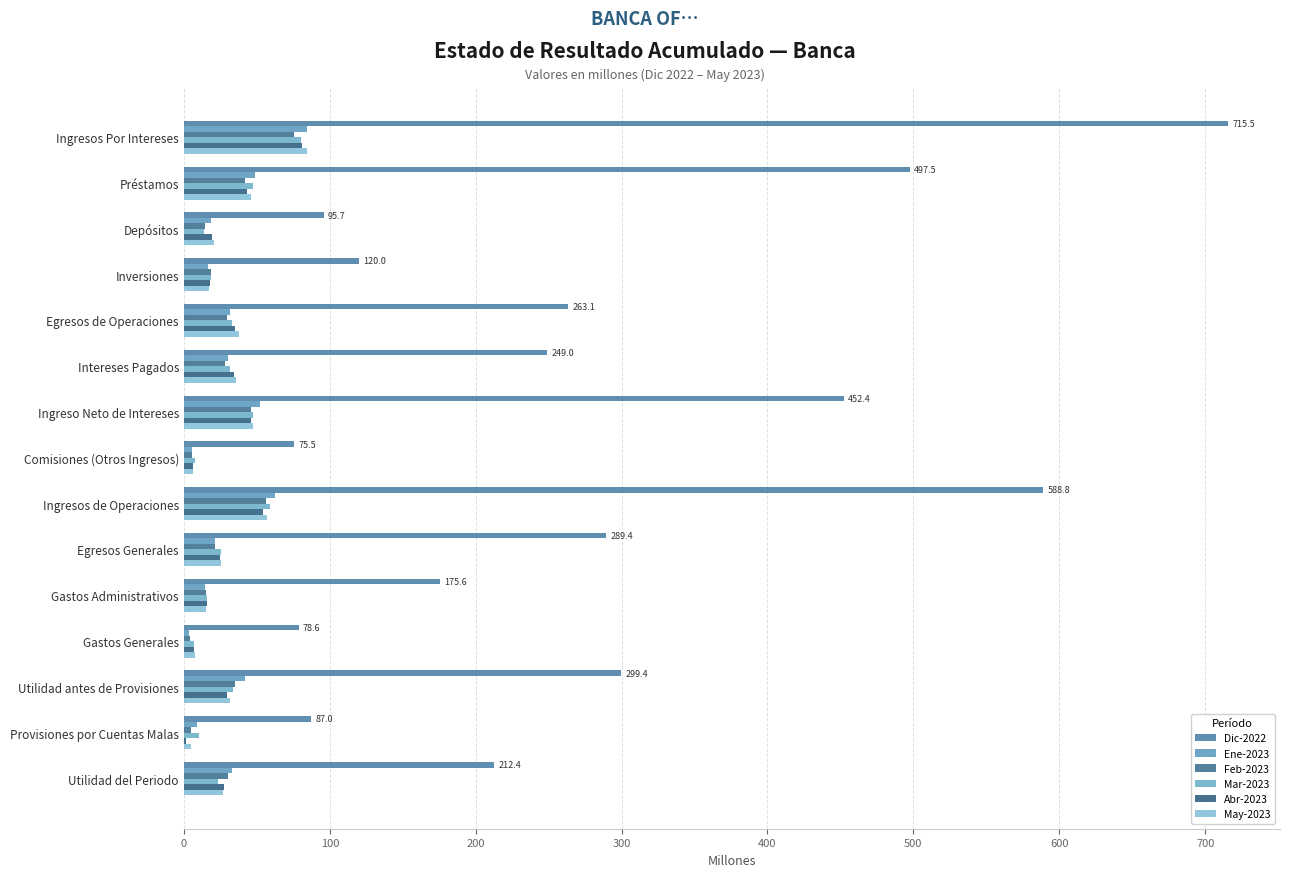

How many series are shown in this chart?

6